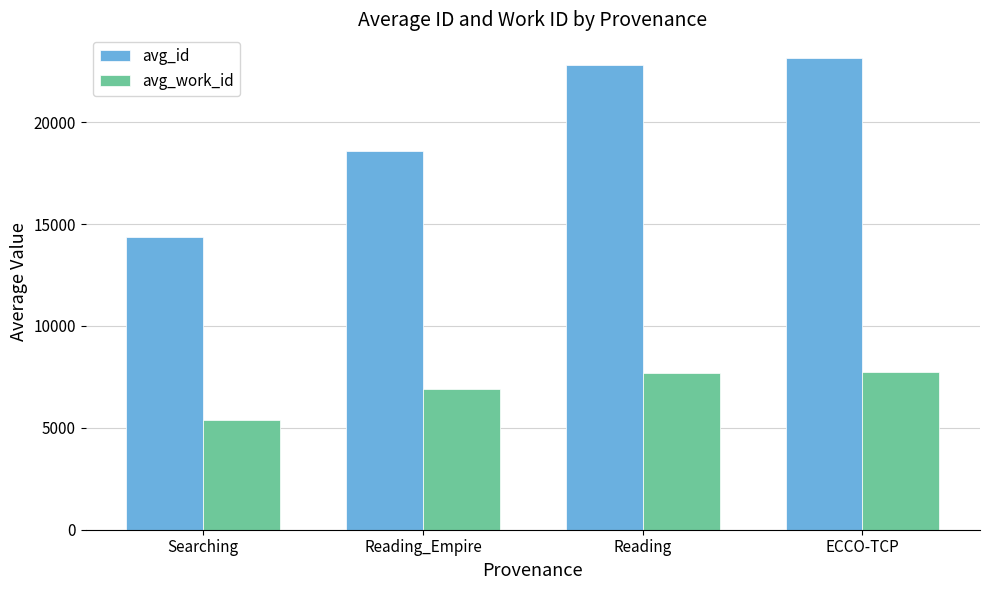

Read the avg_work_id value at Reading_Empire.

6918.0